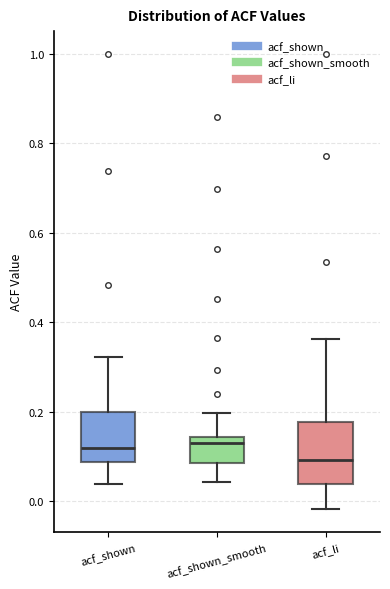

Which box is the tallest, from its lower edge to its upper edge?

acf_li